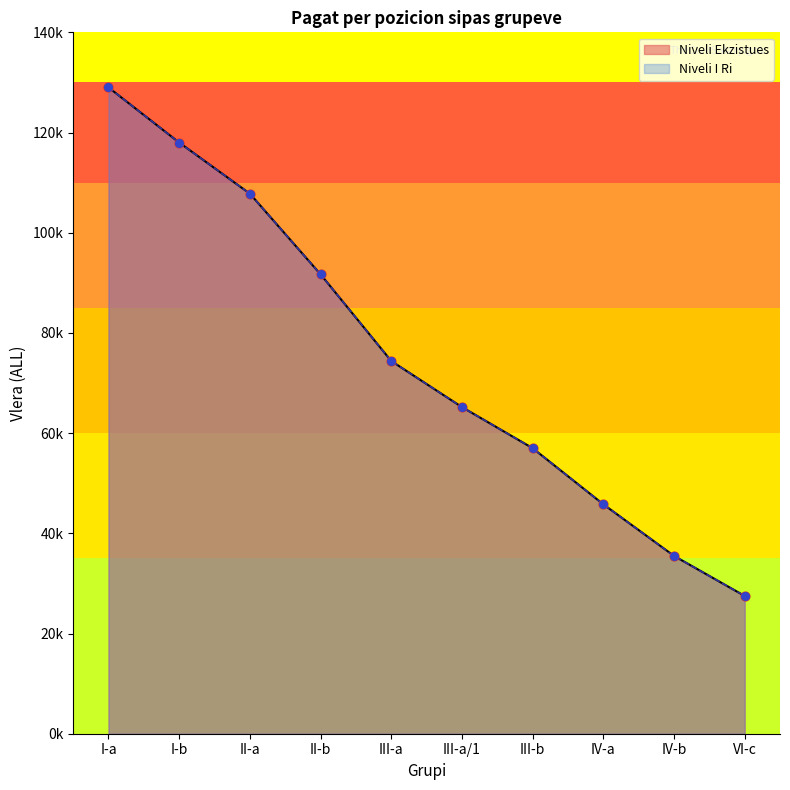

Is the value of Niveli Ekzistues at IV-b greater than the value of Niveli I Ri at III-a?

No